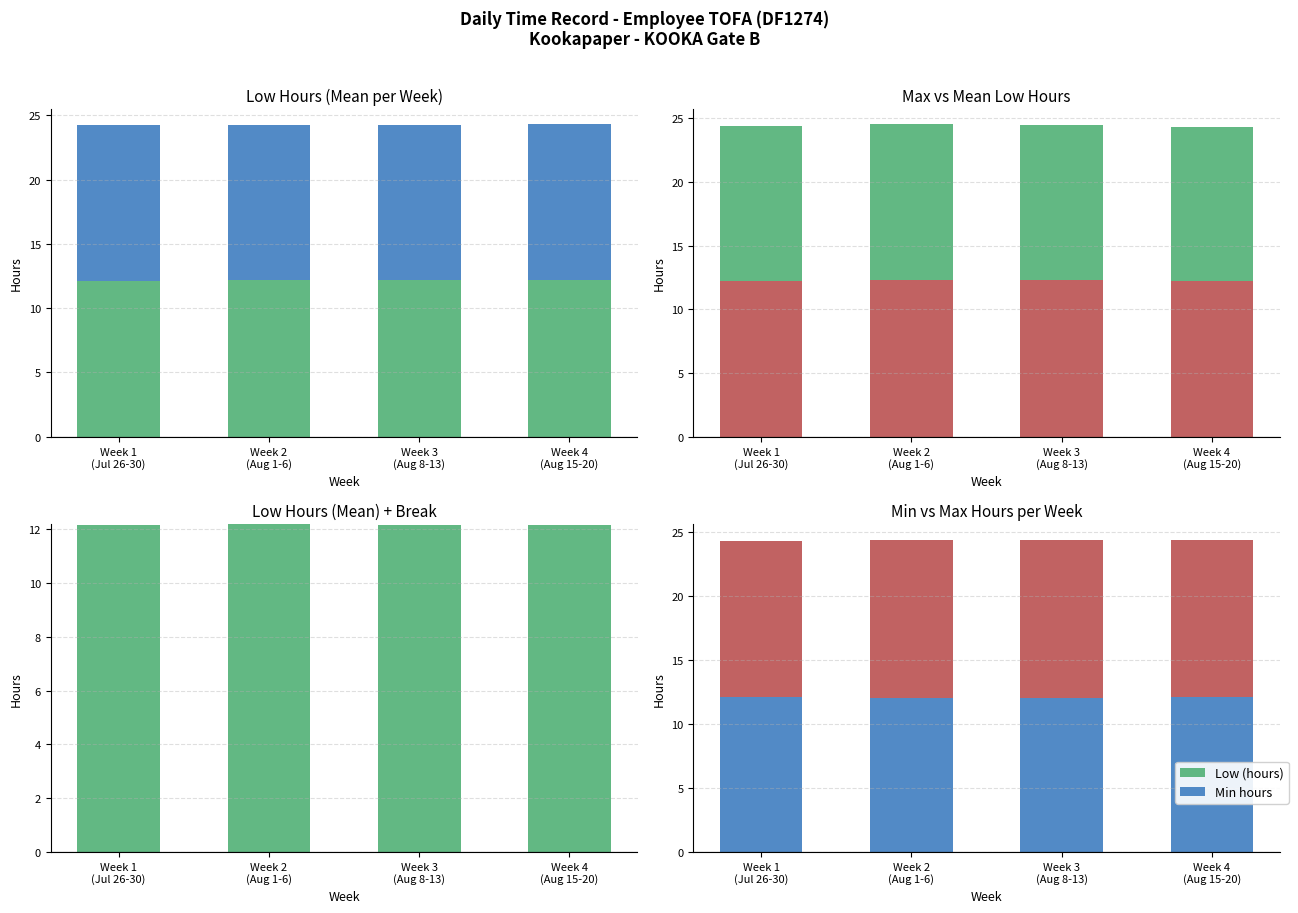

Which has a higher value, Week 3
(Aug 8-13) or Week 2
(Aug 1-6)?

Week 2
(Aug 1-6)